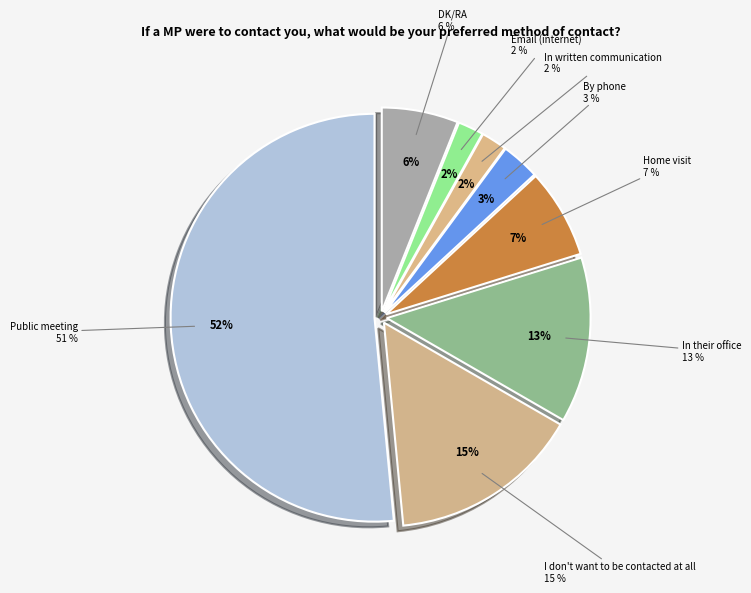

Which slice is the smallest?

In written communication